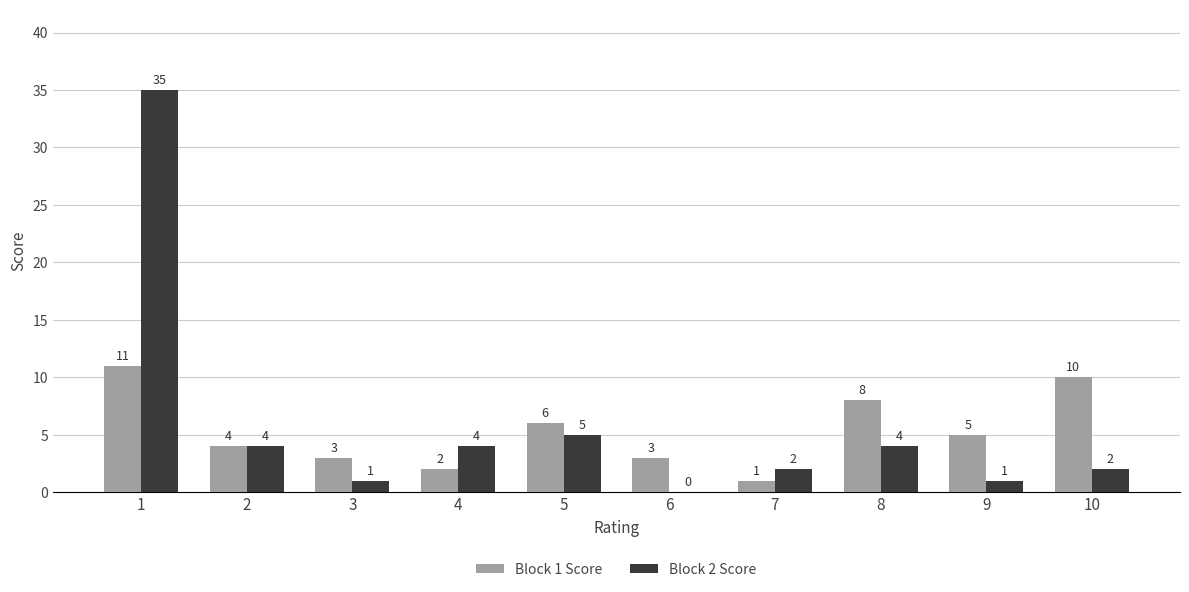

Which series changed the most between 5 and 9?

Block 2 Score